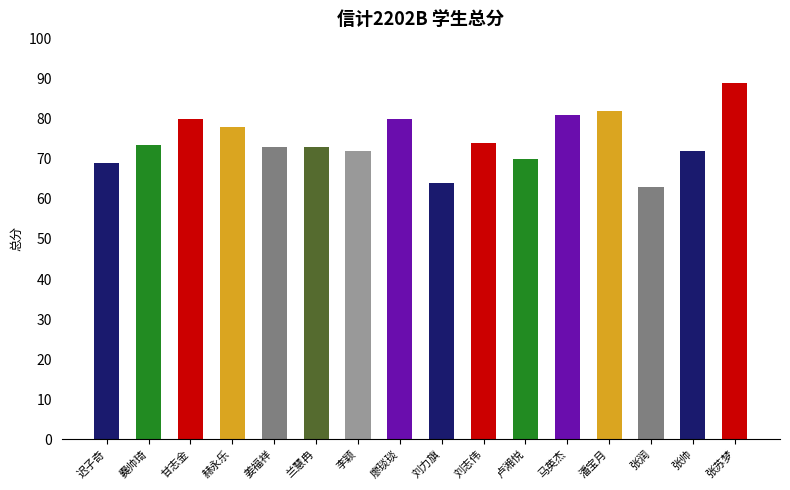

What is the difference between the second highest and second lowest values?

18.0